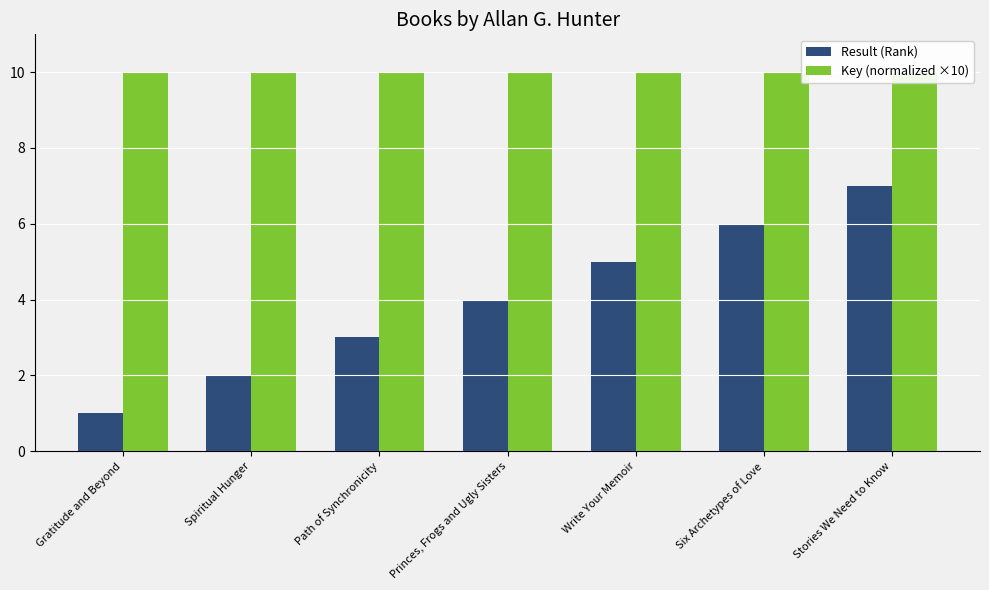

What is the sum of the Key (normalized ×10) values at Princes, Frogs and Ugly Sisters and Write Your Memoir?

20.0